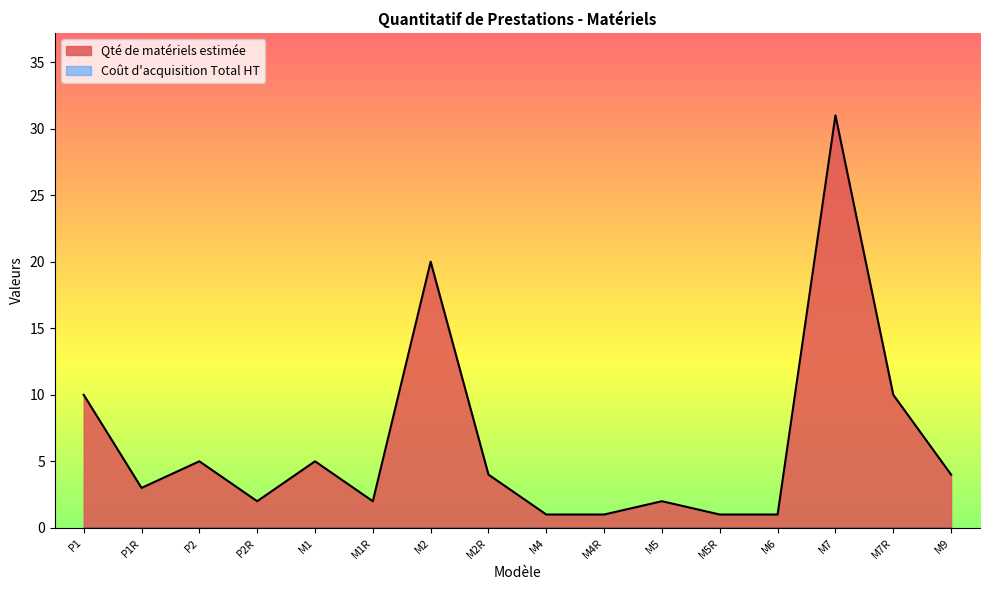

What is the ratio of the value at M5 to the value at M7R?

0.2